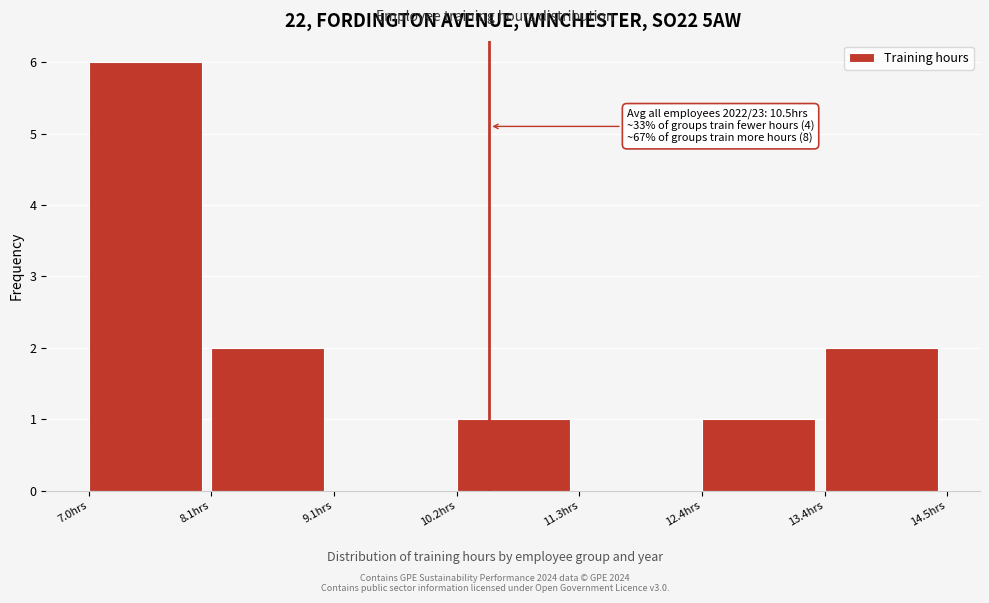

Over which range of the x-axis is the bar tallest?

7.0 to 8.0